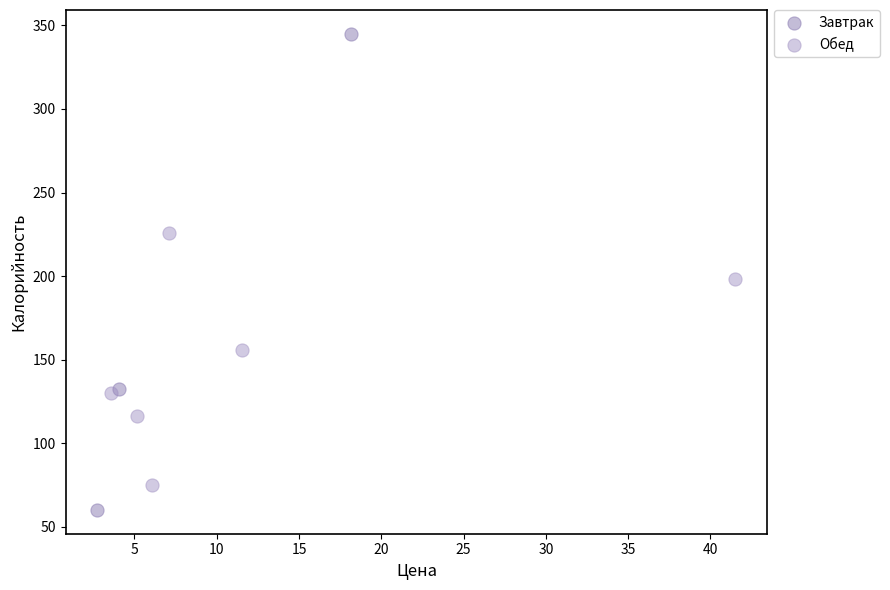

Which series has the widest spread of Y values?

Завтрак